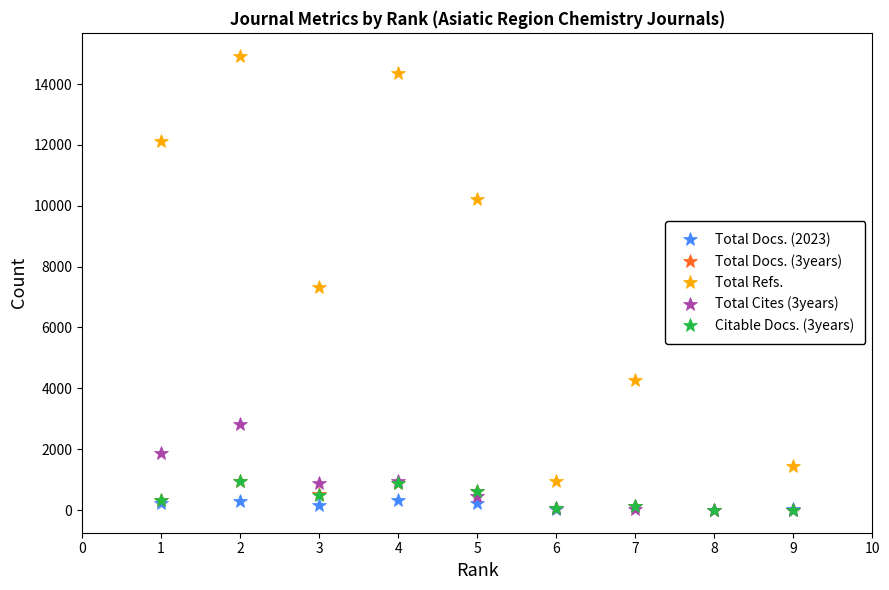

Is the value of Citable Docs. (3years) at 6 greater than the value of Total Docs. (3years) at 3?

No